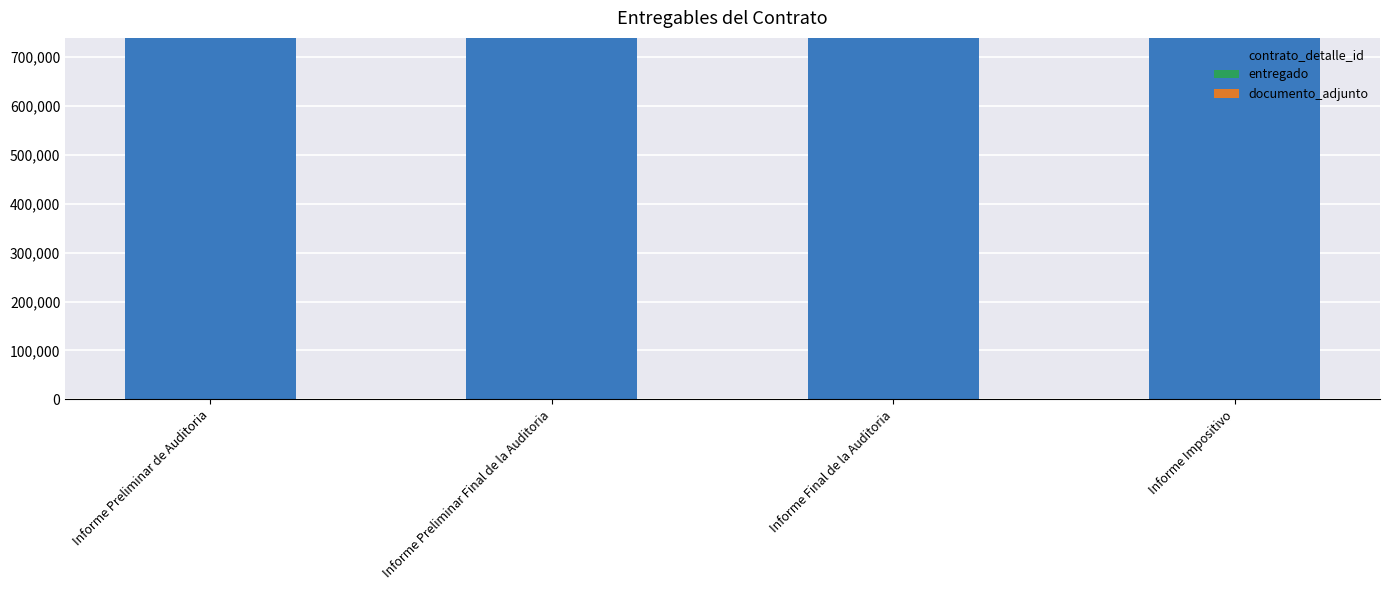

The contrato_detalle_id series shows 738464 at Informe Impositivo. True or false?

True